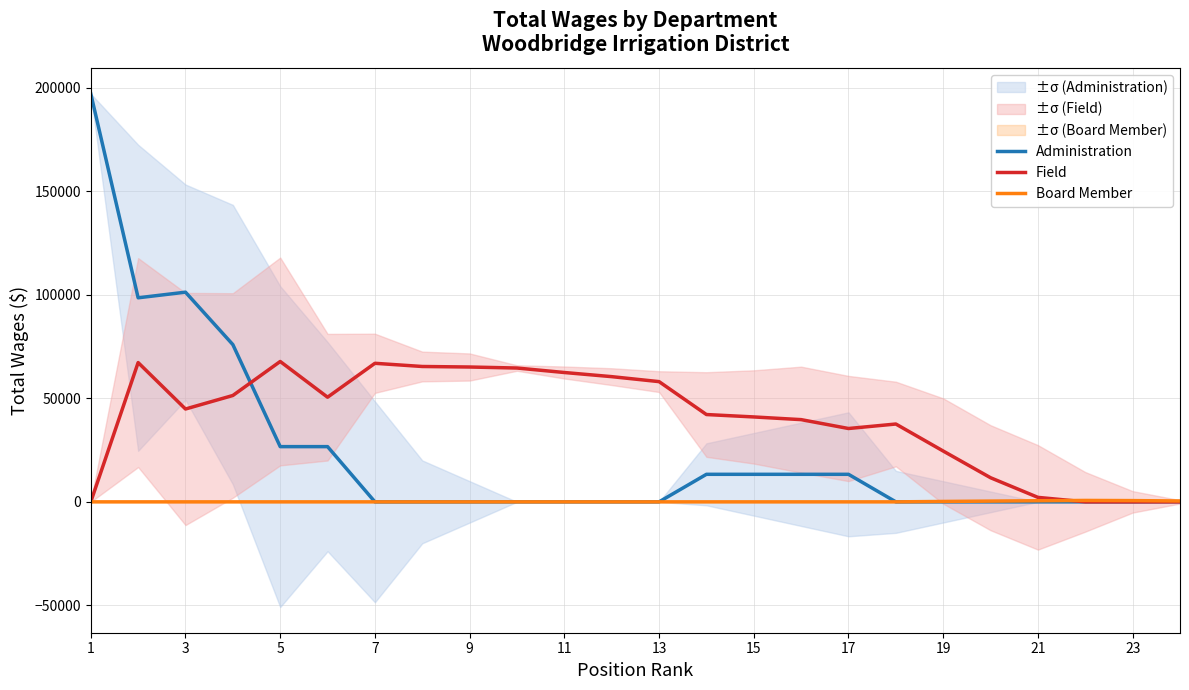

Which label corresponds to the largest value in the chart?

1